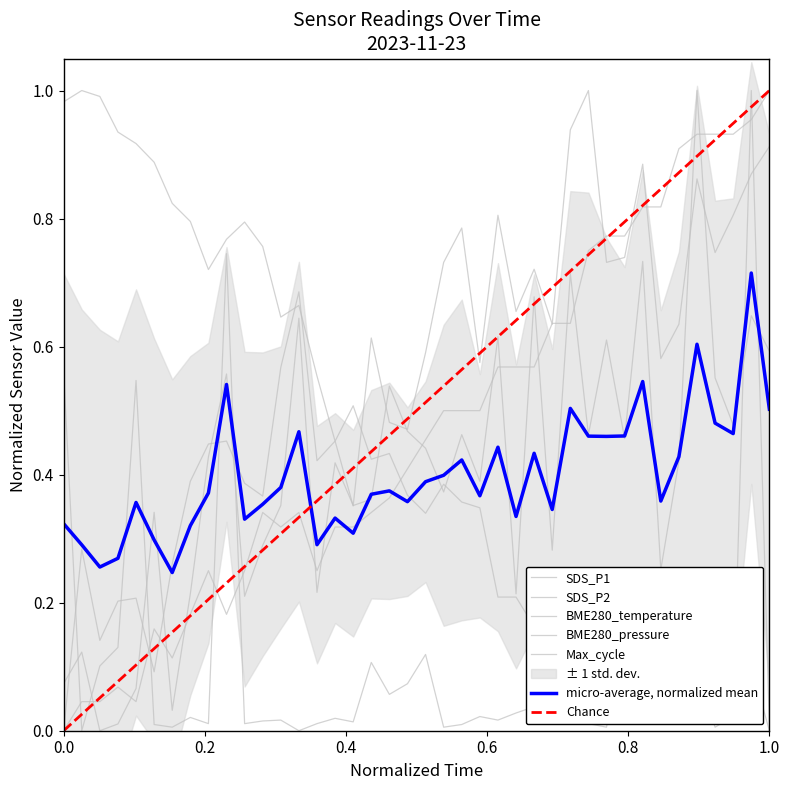

Which series has the widest spread of values?

SDS_P1